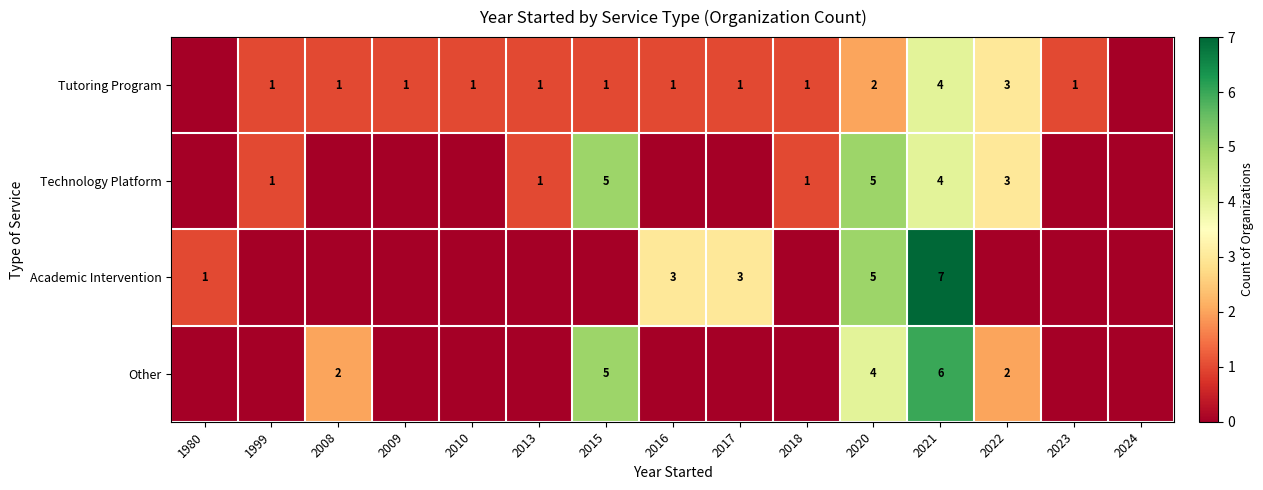

What is the total value across all series at 2020?

16